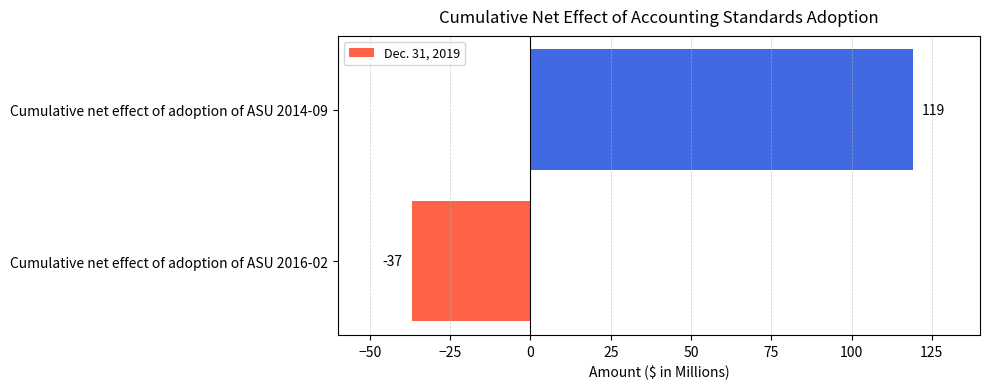

What value does the data have at Cumulative net effect of adoption of ASU 2016-02?

-37